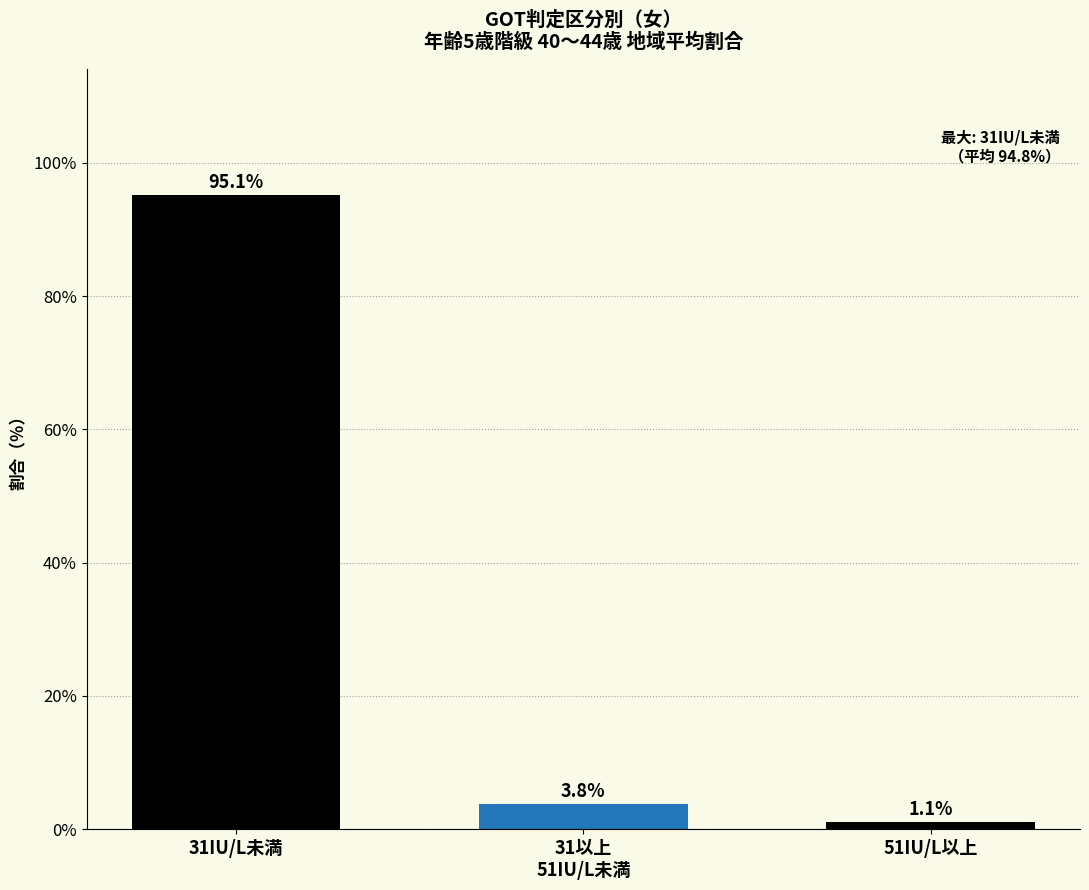

Reading left to right, extract all data points from this chart.

95.1	3.8	1.1